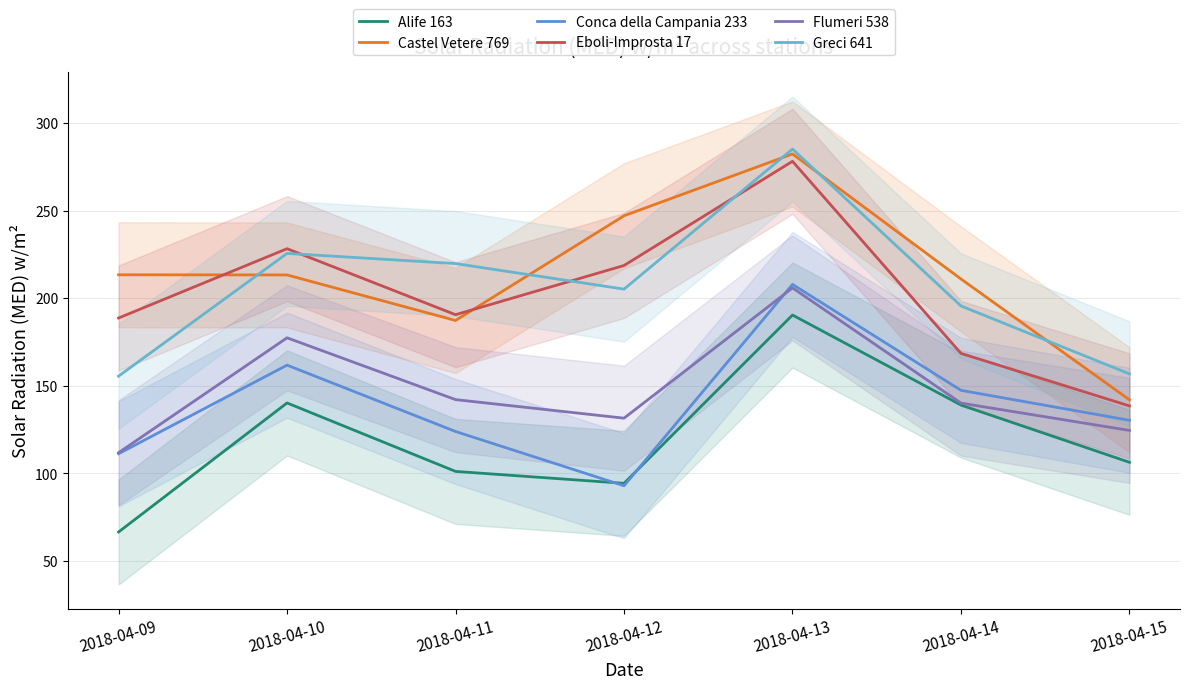

True or false: Greci 641 and Conca della Campania 233 intersect in this chart.

False